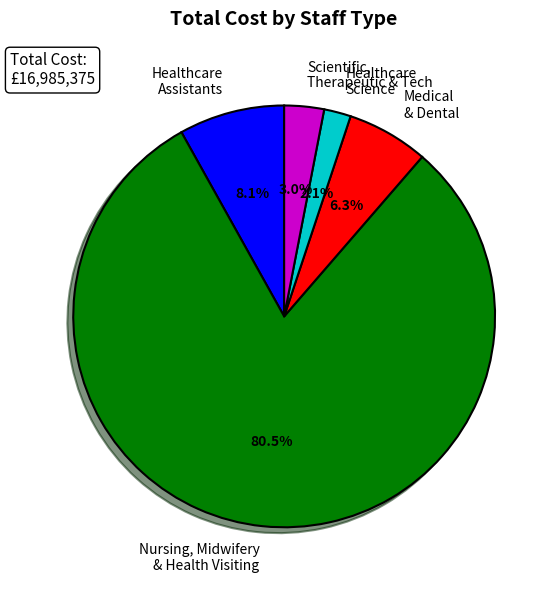

Does any single category account for the majority?

Yes